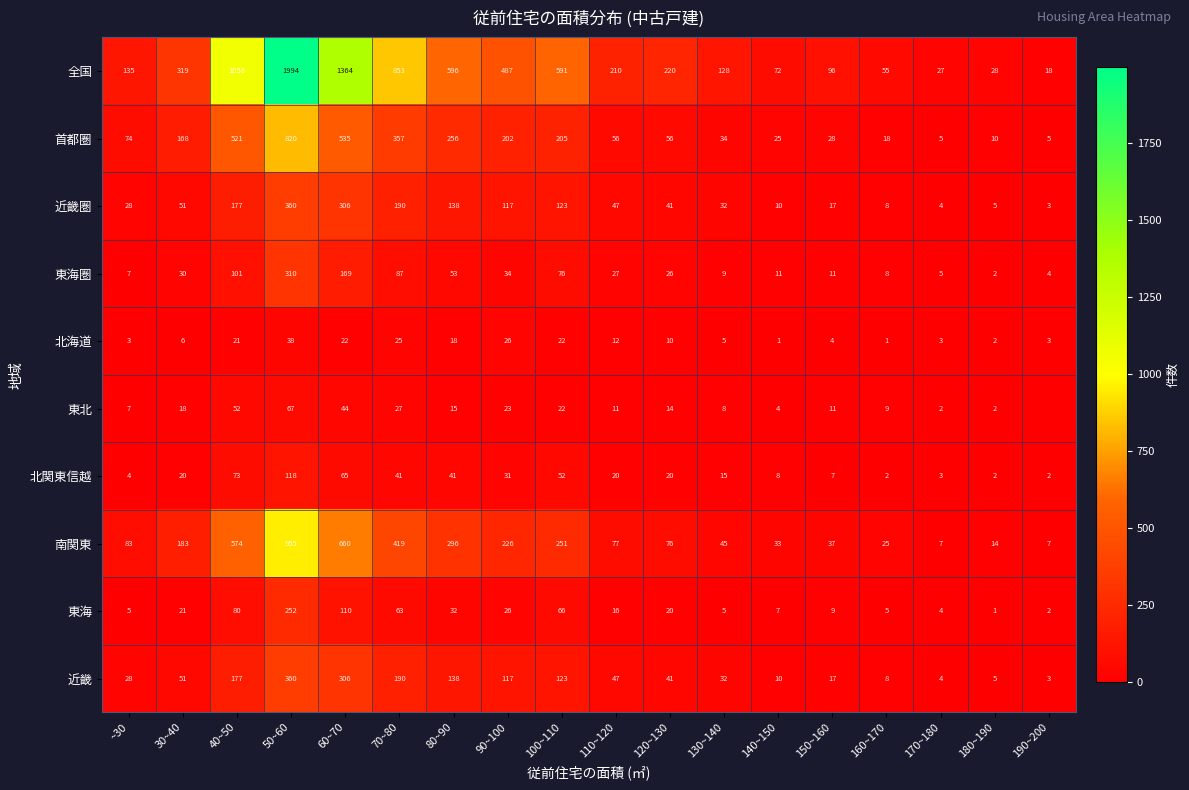

True or false: 東北 has a value of 17 at 60~70.

False